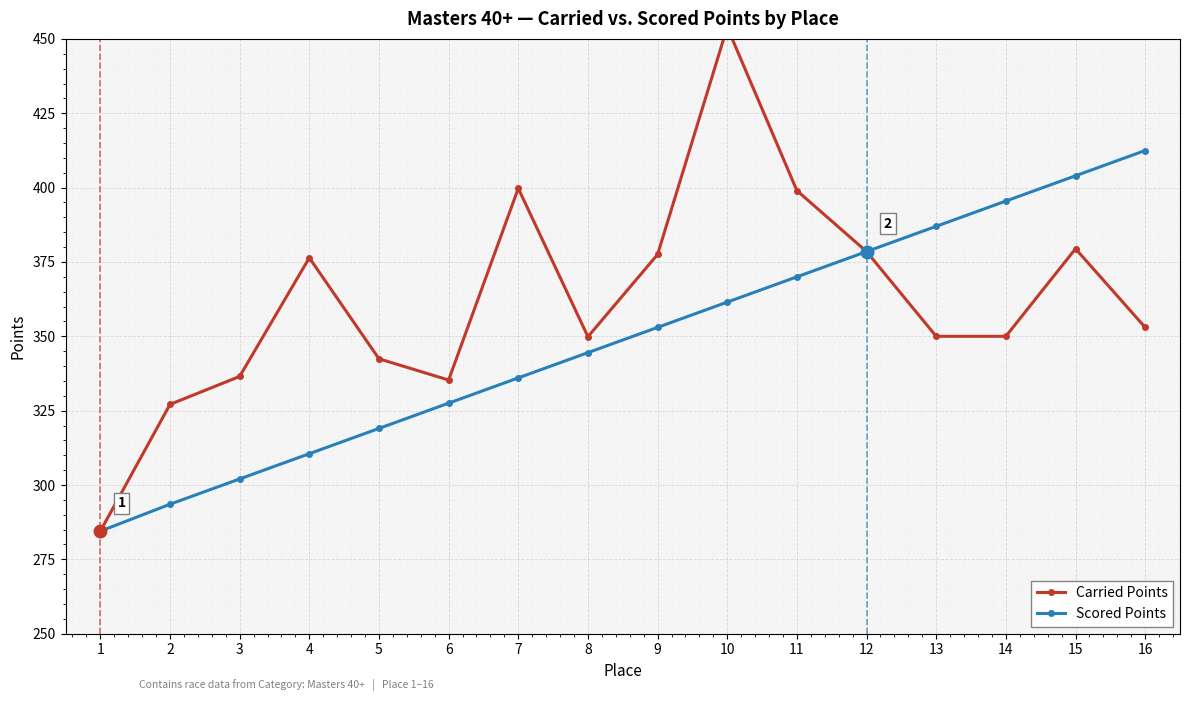

Which series has the widest spread of values?

Carried Points